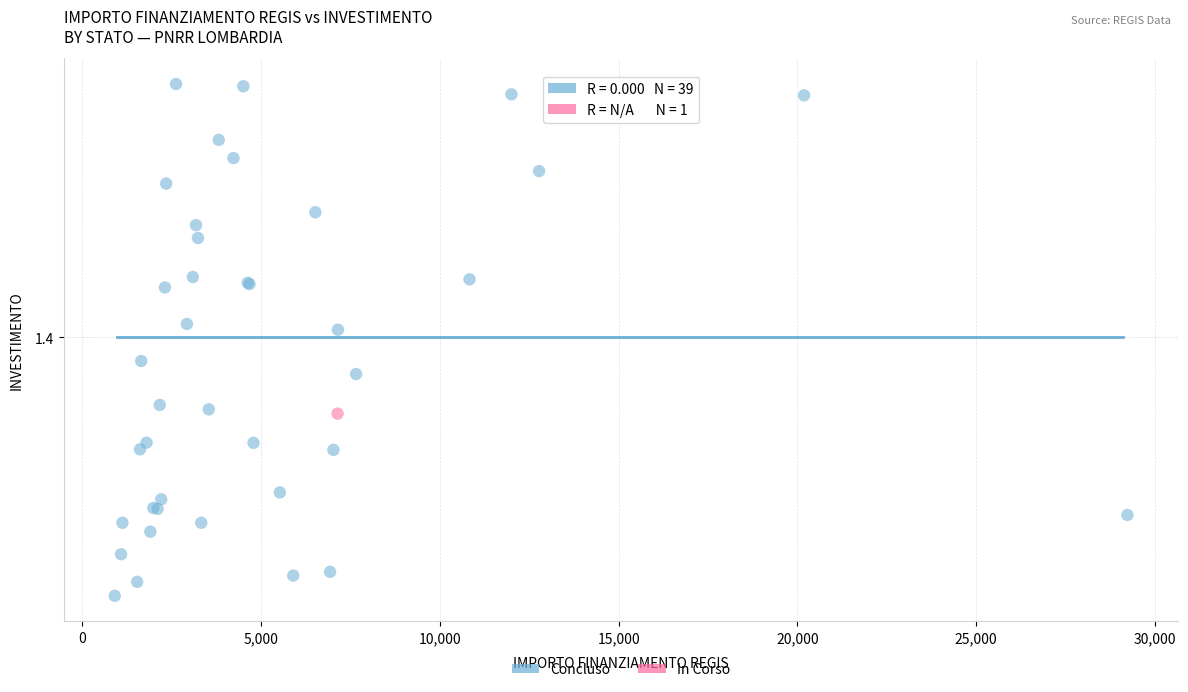

What are all the series names shown in the legend?

Concluso, In Corso